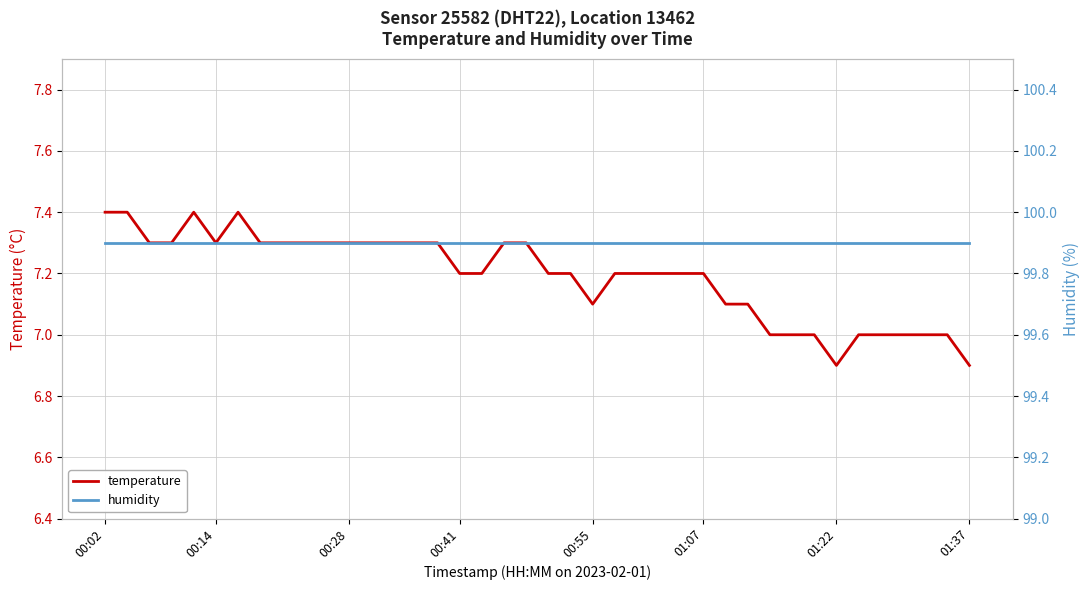

True or false: humidity has more than 2 points higher than both neighbors.

False